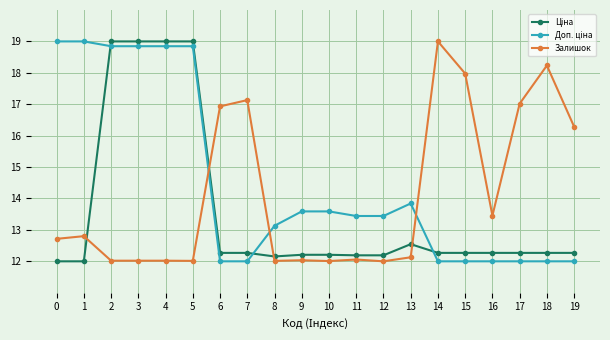

What is the difference between the highest and lowest values at 0?

7.0